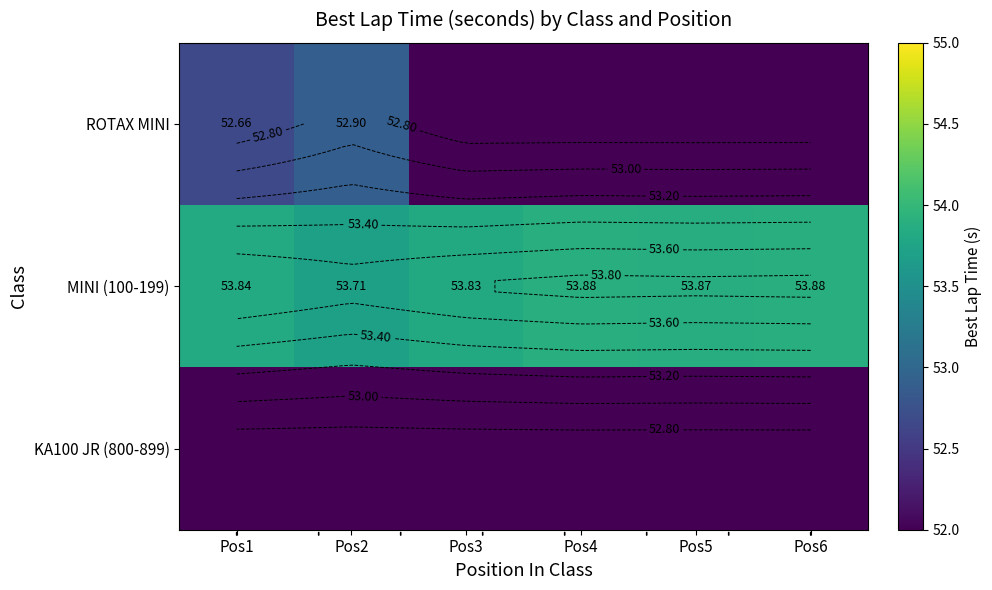

How many categories are shown in the chart?

6